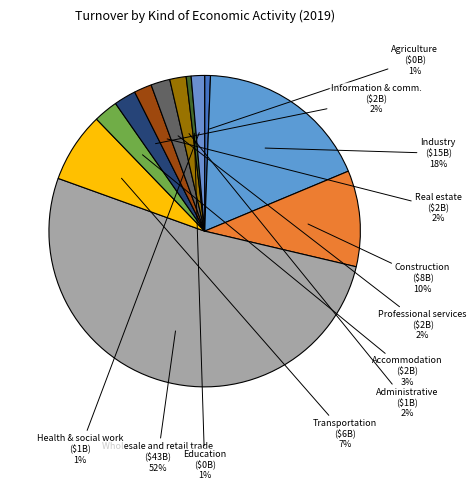

Which category accounts for the majority?

Wholesale and retail trade